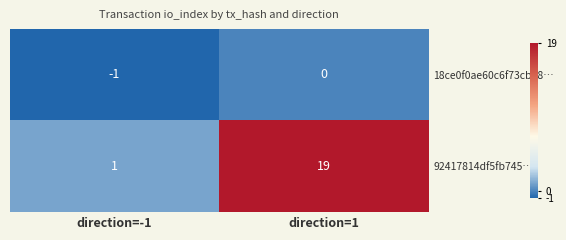

True or false: 18ce0f0ae60c6f73cb98… has a value of -1 at direction=1.

False